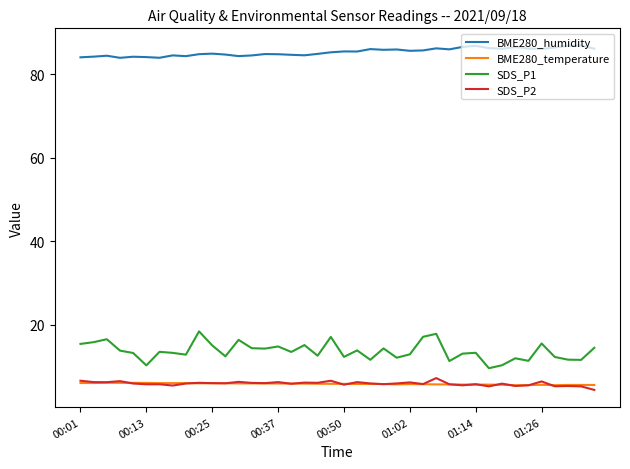

Is this an area chart (filled region under the line)?

No